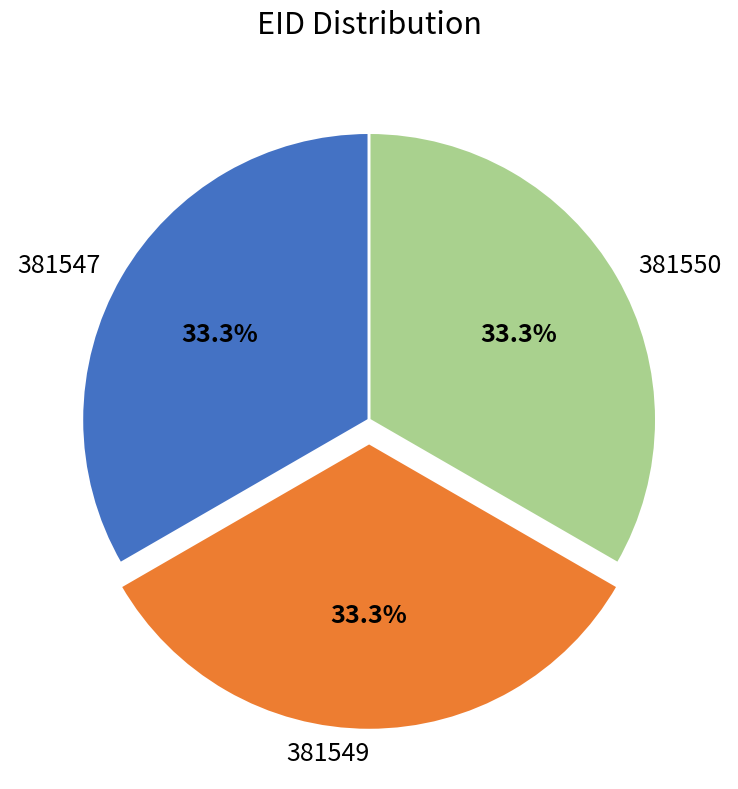

What is the total percentage of 381550 and 381549?

66.7%